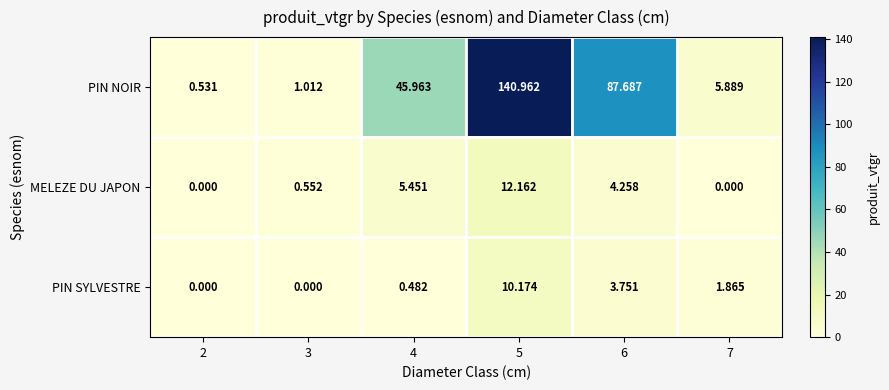

Which series has the largest total across all categories?

PIN NOIR